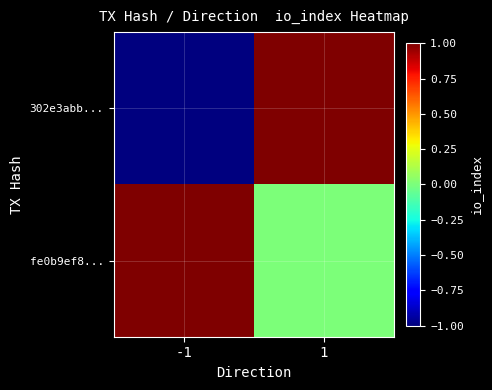

Between -1 and 1, which is larger?

1